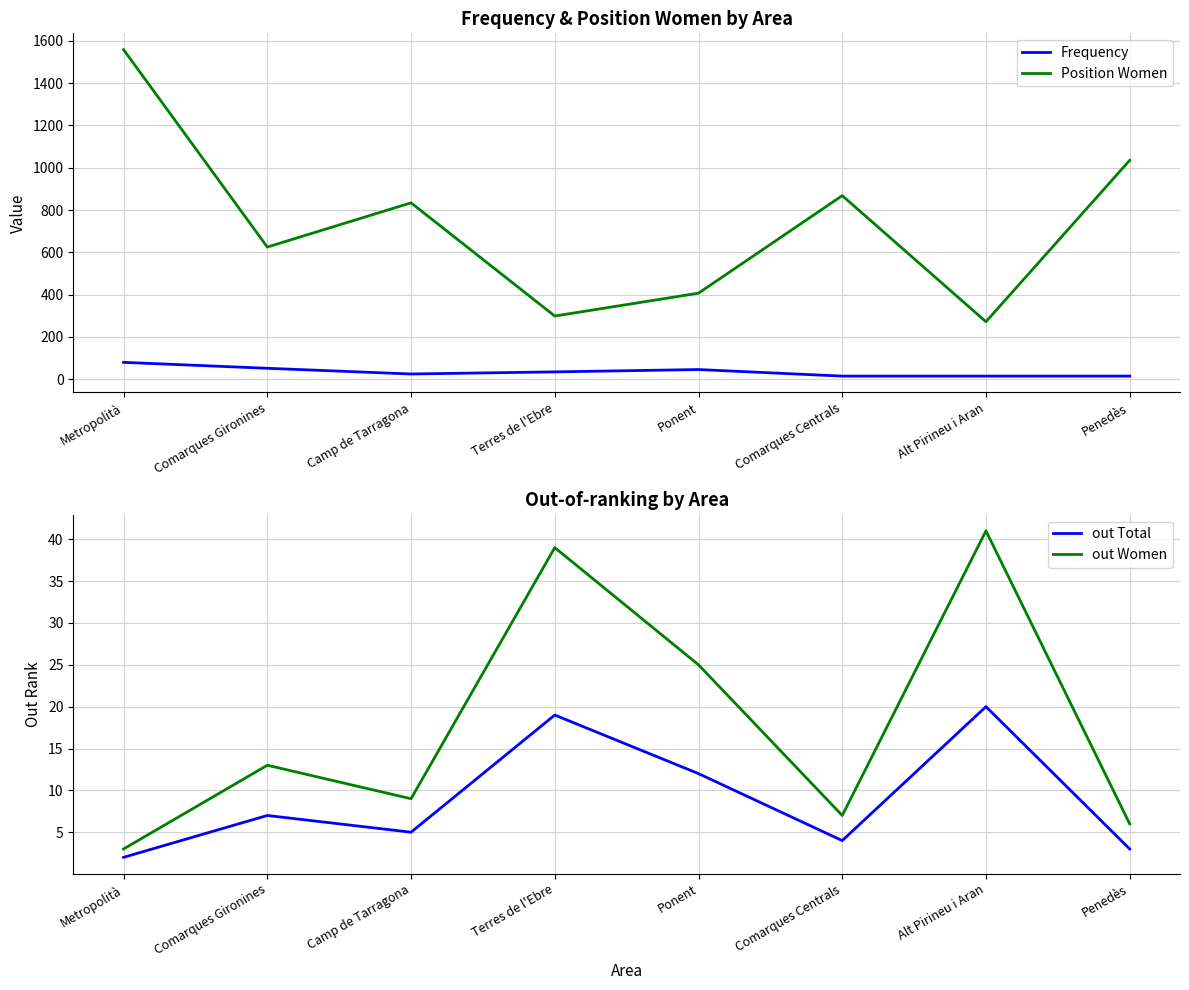

At which category is the sum across all series the highest?

Metropolità